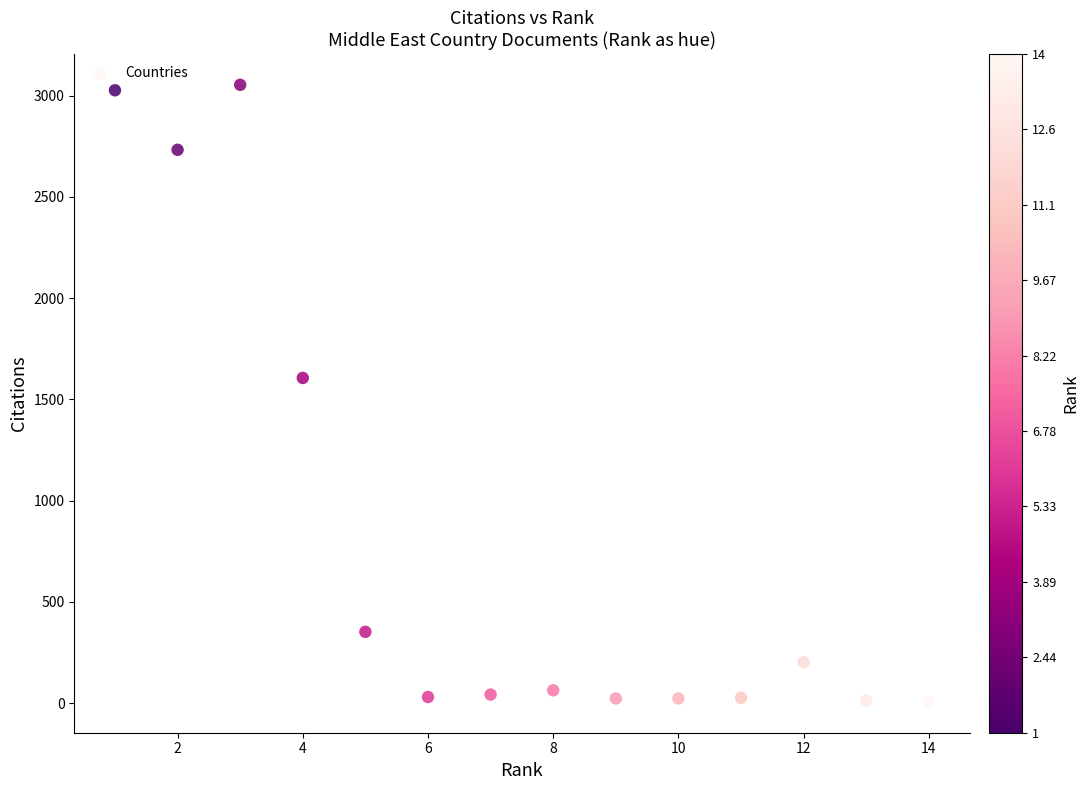

What is the range of X values (max minus min)?

13